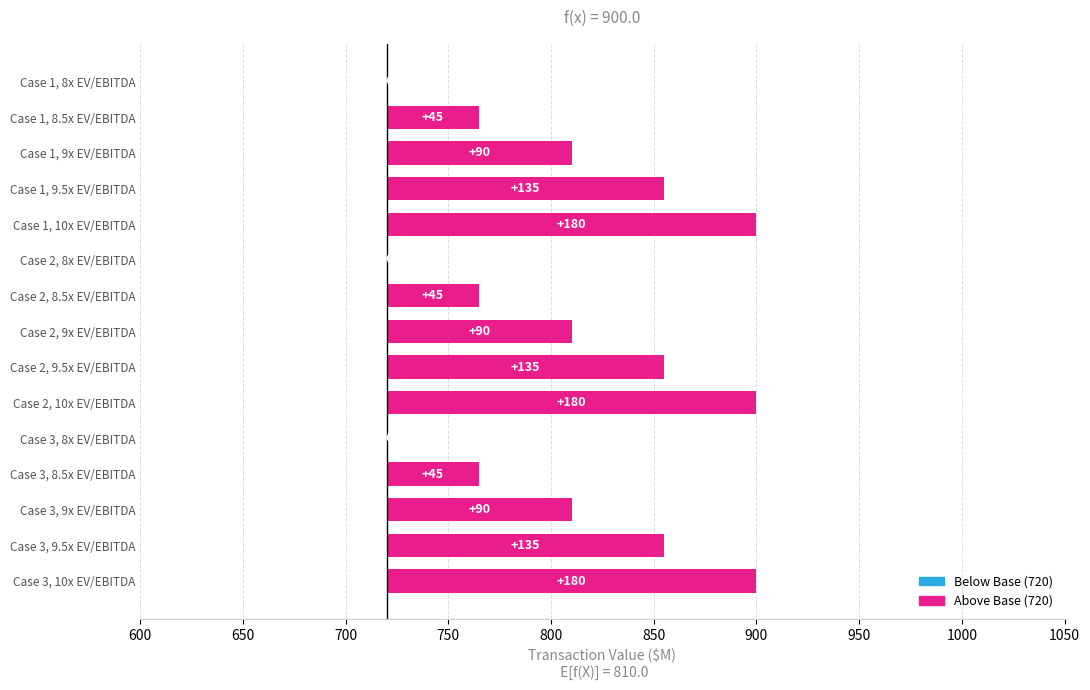

How many values are between 45 and 135?

9